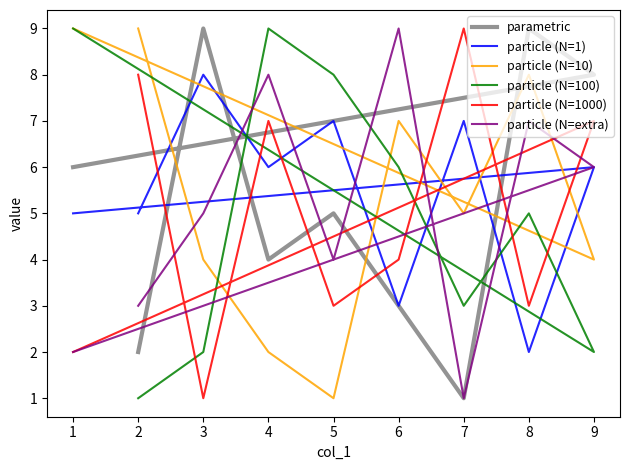

How many lines are shown in the chart?

6